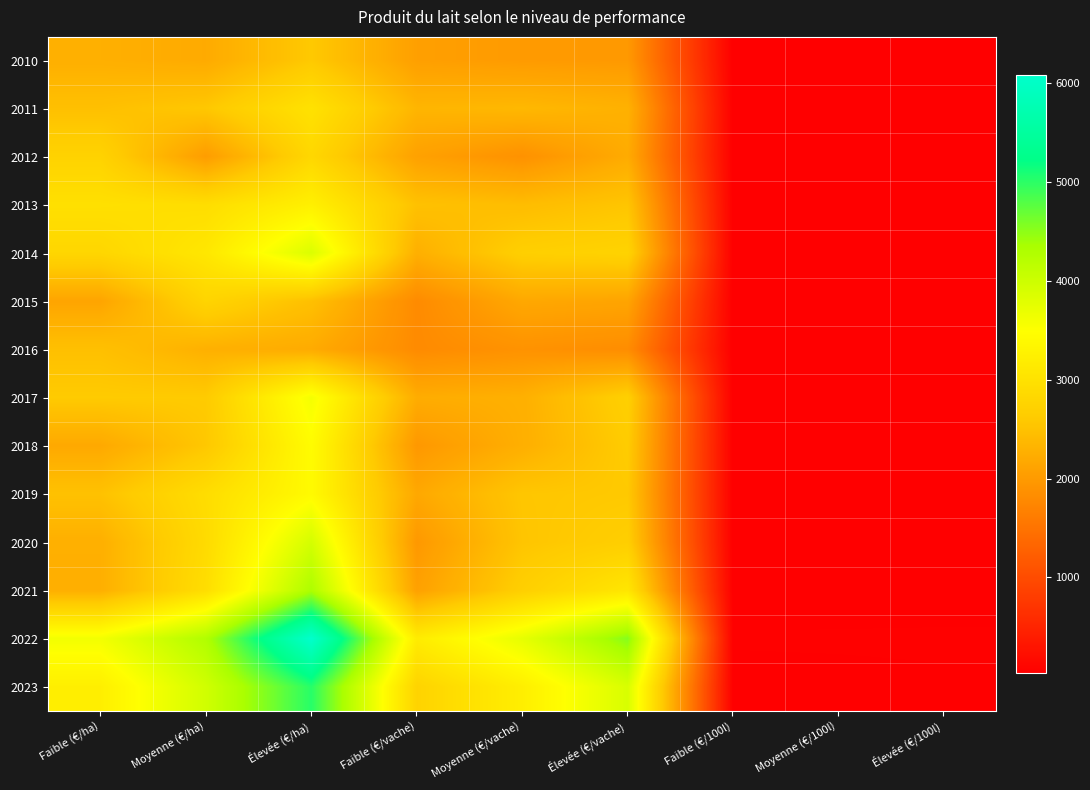

Reading left to right, extract all data points from this chart.

2010: Faible (€/ha)=2265.0	Moyenne (€/ha)=2203.3	Élevée (€/ha)=2591.1	Faible (€/vache)=2061.9	Moyenne (€/vache)=2003.0	Élevée (€/vache)=1983.7	Faible (€/100l)=30.2	Moyenne (€/100l)=30.5	Élevée (€/100l)=30.9
2011: Faible (€/ha)=2478.9	Moyenne (€/ha)=2575.2	Élevée (€/ha)=3002.8	Faible (€/vache)=2344.2	Moyenne (€/vache)=2377.9	Élevée (€/vache)=2291.6	Faible (€/100l)=34.9	Moyenne (€/100l)=34.2	Élevée (€/100l)=34.8
2012: Faible (€/ha)=2746.5	Moyenne (€/ha)=2032.1	Élevée (€/ha)=2821.2	Faible (€/vache)=2086.2	Moyenne (€/vache)=1887.0	Élevée (€/vache)=2214.9	Faible (€/100l)=31.8	Moyenne (€/100l)=31.0	Élevée (€/100l)=31.8
2013: Faible (€/ha)=2973.6	Moyenne (€/ha)=2928.1	Élevée (€/ha)=3242.8	Faible (€/vache)=2497.0	Moyenne (€/vache)=2434.1	Élevée (€/vache)=2544.9	Faible (€/100l)=38.6	Moyenne (€/100l)=38.9	Élevée (€/100l)=38.2
2014: Faible (€/ha)=2807.4	Moyenne (€/ha)=3090.1	Élevée (€/ha)=3851.8	Faible (€/vache)=2270.4	Moyenne (€/vache)=2689.0	Élevée (€/vache)=2755.3	Faible (€/100l)=38.0	Moyenne (€/100l)=39.2	Élevée (€/100l)=39.9
2015: Faible (€/ha)=2130.9	Moyenne (€/ha)=2776.4	Élevée (€/ha)=2480.8	Faible (€/vache)=1805.4	Moyenne (€/vache)=2175.5	Élevée (€/vache)=2128.4	Faible (€/100l)=30.2	Moyenne (€/100l)=31.3	Élevée (€/100l)=31.5
2016: Faible (€/ha)=2483.2	Moyenne (€/ha)=2282.9	Élevée (€/ha)=2209.2	Faible (€/vache)=1804.3	Moyenne (€/vache)=1895.7	Élevée (€/vache)=1829.5	Faible (€/100l)=28.3	Moyenne (€/100l)=28.5	Élevée (€/100l)=28.9
2017: Faible (€/ha)=2610.9	Moyenne (€/ha)=2612.0	Élevée (€/ha)=3591.3	Faible (€/vache)=2228.8	Moyenne (€/vache)=2272.7	Élevée (€/vache)=2696.9	Faible (€/100l)=36.2	Moyenne (€/100l)=36.3	Élevée (€/100l)=36.3
2018: Faible (€/ha)=2183.7	Moyenne (€/ha)=2572.3	Élevée (€/ha)=3444.0	Faible (€/vache)=1972.5	Moyenne (€/vache)=2261.7	Élevée (€/vache)=2628.2	Faible (€/100l)=33.3	Moyenne (€/100l)=34.4	Élevée (€/100l)=34.3
2019: Faible (€/ha)=2502.0	Moyenne (€/ha)=2922.2	Élevée (€/ha)=3415.1	Faible (€/vache)=2176.7	Moyenne (€/vache)=2558.0	Élevée (€/vache)=2591.5	Faible (€/100l)=35.0	Moyenne (€/100l)=35.9	Élevée (€/100l)=35.4
2020: Faible (€/ha)=2265.6	Moyenne (€/ha)=2883.0	Élevée (€/ha)=3921.0	Faible (€/vache)=1975.6	Moyenne (€/vache)=2539.7	Élevée (€/vache)=2673.6	Faible (€/100l)=32.9	Moyenne (€/100l)=35.2	Élevée (€/100l)=34.2
2021: Faible (€/ha)=2262.8	Moyenne (€/ha)=2931.6	Élevée (€/ha)=4319.3	Faible (€/vache)=2080.1	Moyenne (€/vache)=2685.8	Élevée (€/vache)=3075.9	Faible (€/100l)=37.7	Moyenne (€/100l)=38.5	Élevée (€/100l)=38.6
2022: Faible (€/ha)=3608.2	Moyenne (€/ha)=4282.4	Élevée (€/ha)=6087.1	Faible (€/vache)=3172.7	Moyenne (€/vache)=3735.4	Élevée (€/vache)=4536.3	Faible (€/100l)=54.8	Moyenne (€/100l)=55.2	Élevée (€/100l)=56.1
2023: Faible (€/ha)=3218.3	Moyenne (€/ha)=3963.2	Élevée (€/ha)=5023.9	Faible (€/vache)=2756.3	Moyenne (€/vache)=3217.3	Élevée (€/vache)=3883.7	Faible (€/100l)=42.9	Moyenne (€/100l)=45.3	Élevée (€/100l)=48.2